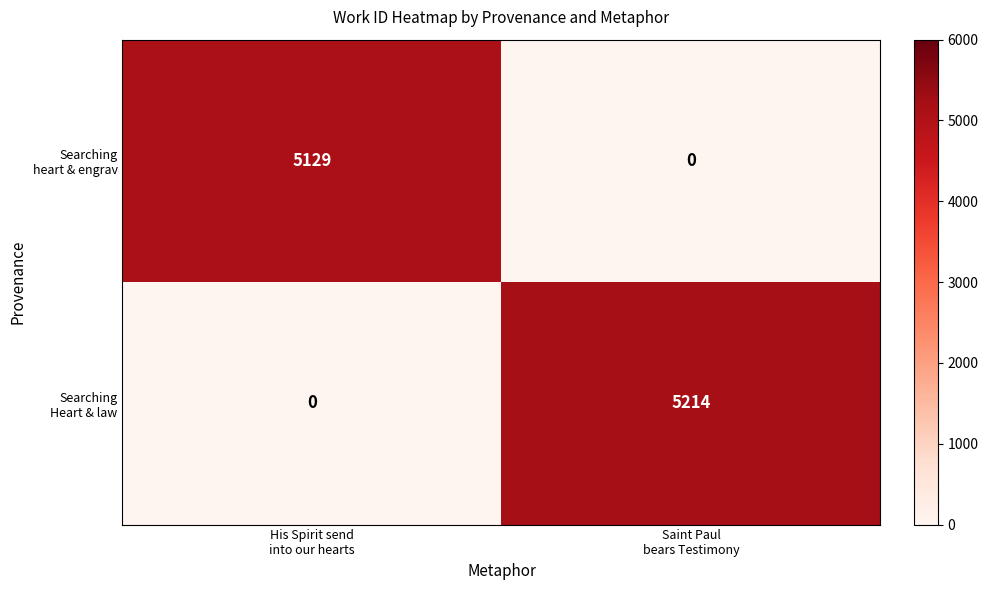

How many categories are shown in the chart?

2